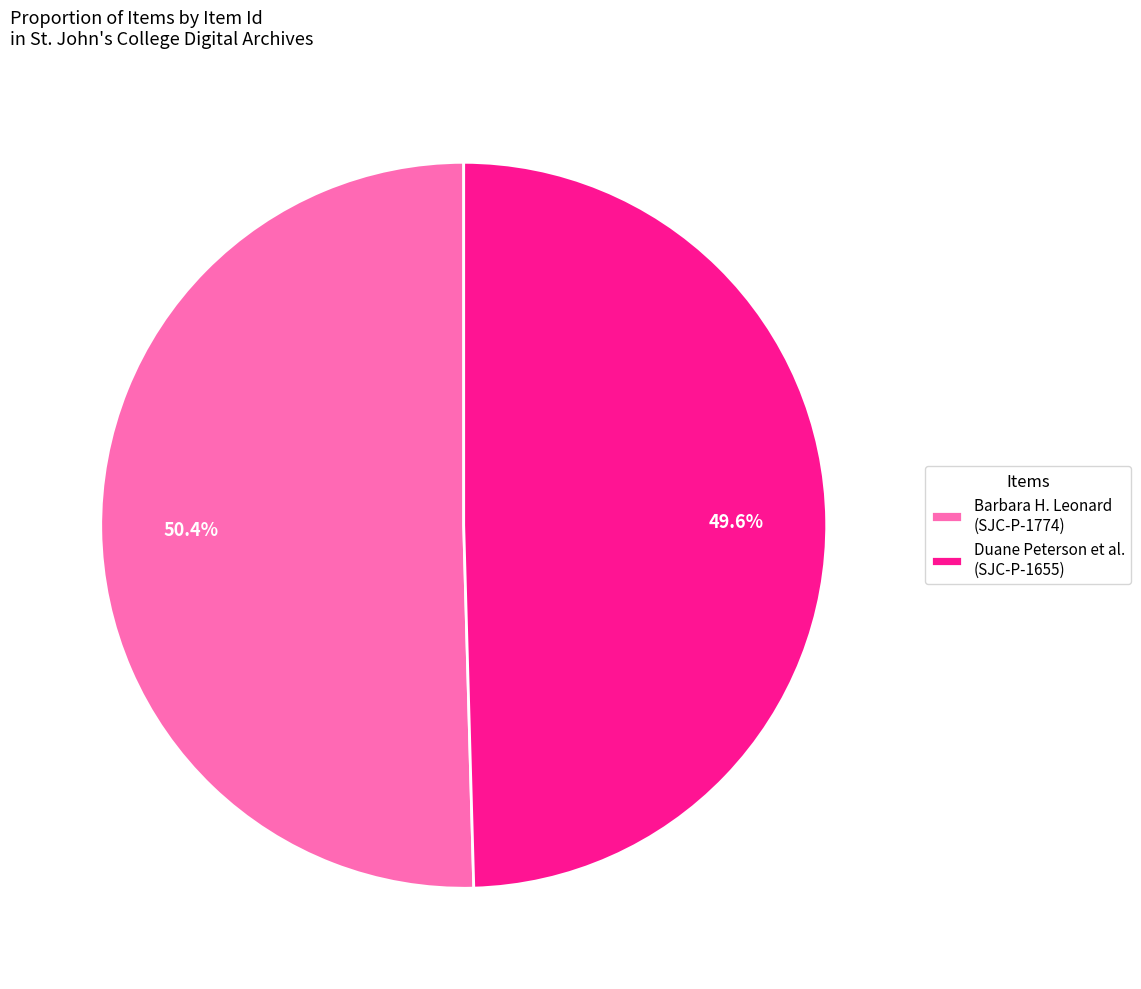

Which has a higher value, Barbara H. Leonard (SJC-P-1774) or Duane Peterson et al. (SJC-P-1655)?

Barbara H. Leonard (SJC-P-1774)